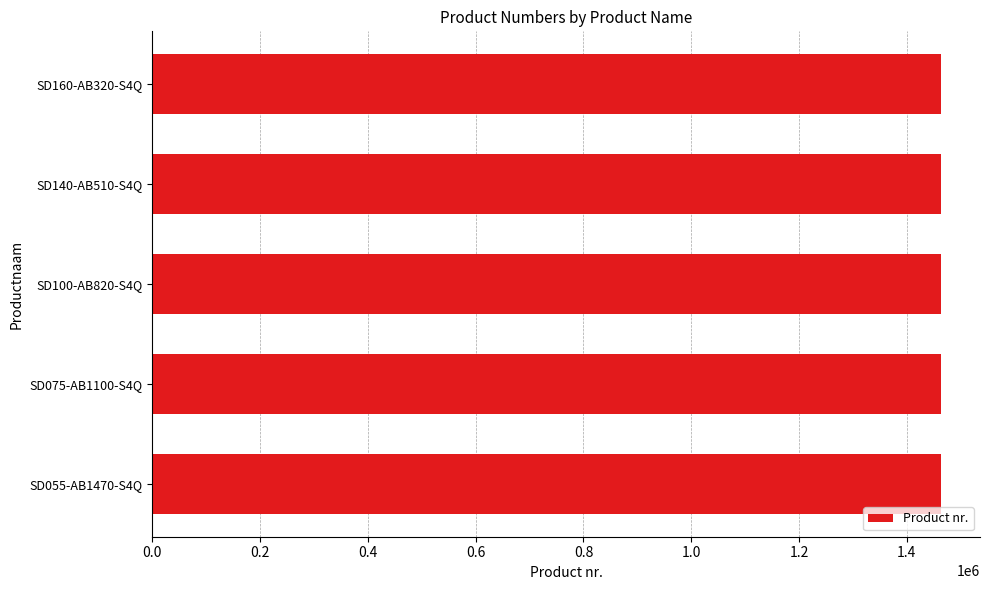

What is the smallest value displayed?

1462774